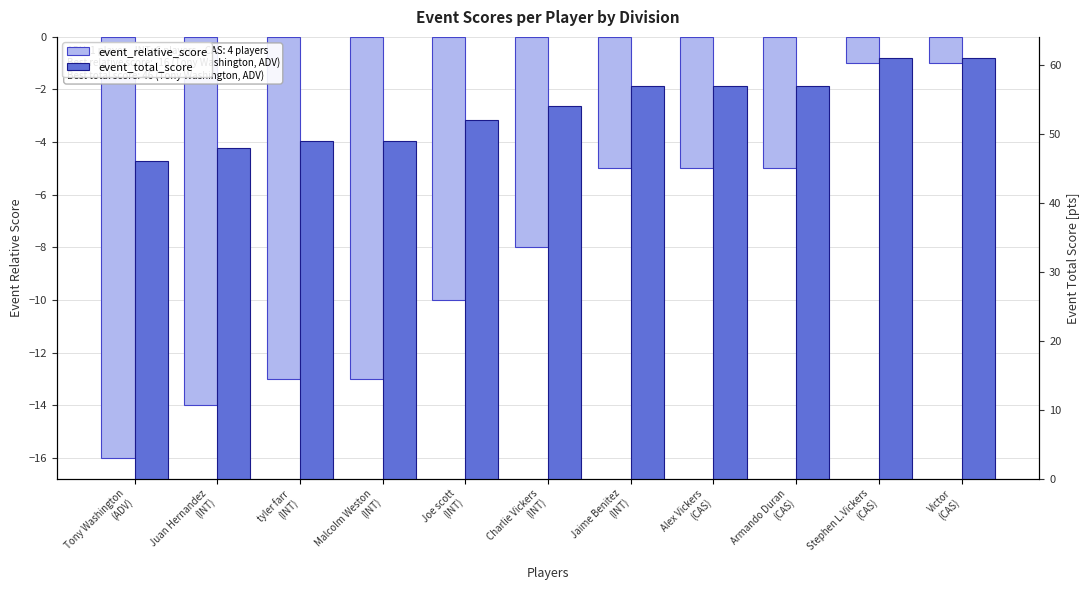

Which category has the lowest value in the event_relative_score series?

Tony Washington
(ADV)